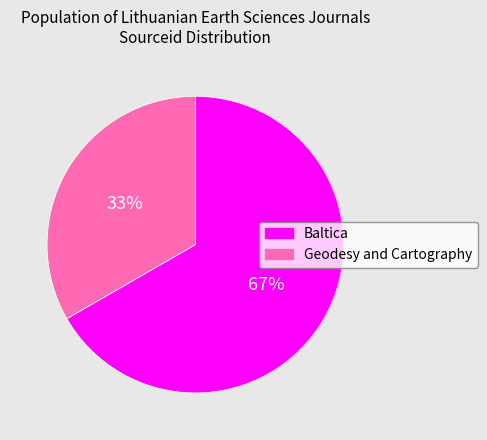

Does Baltica account for over 50% of the chart?

Yes